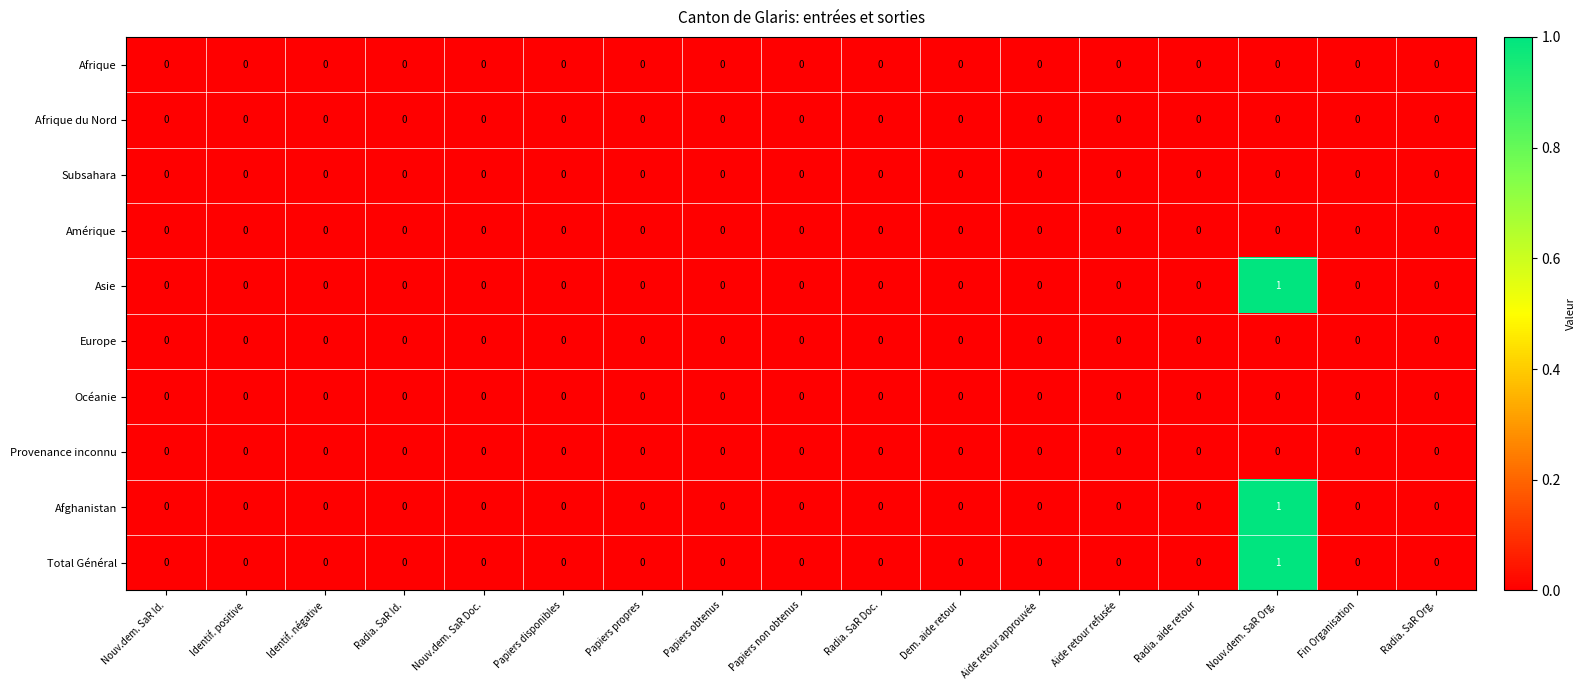

At which category is the sum across all series the highest?

Nouv.dem. SaR Org.